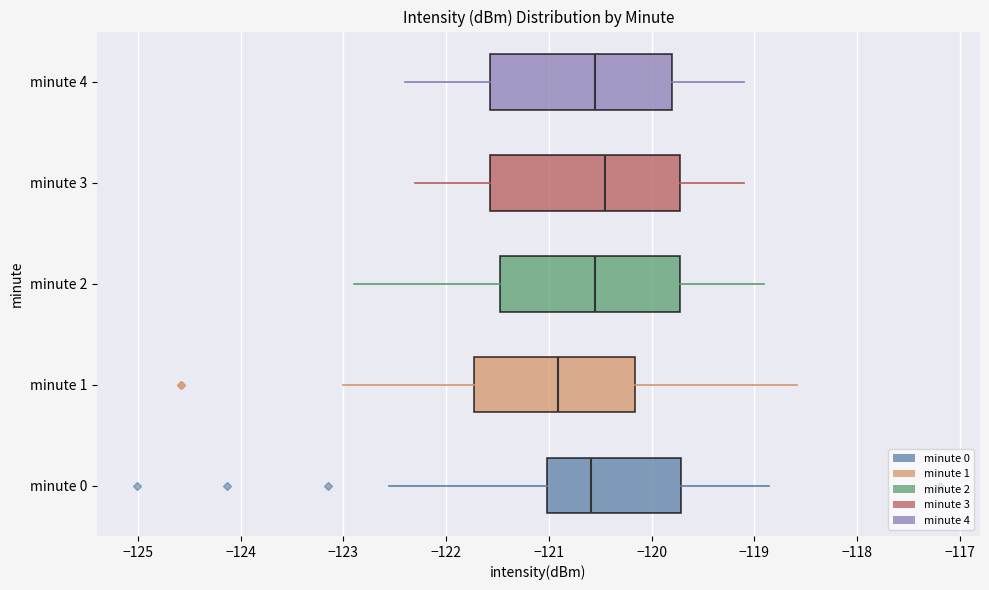

Reading bottom to top, read every box against the x-axis: the position of its median line, the range the box covers, and the ends of its whiskers. The values are not printed on the chart, so give them approximately, as read against the axis.

minute 0: median -120.6, box -121.0 to -119.7, whiskers -122.6 to -118.9
minute 1: median -120.9, box -121.7 to -120.2, whiskers -123.0 to -118.6
minute 2: median -120.5, box -121.5 to -119.7, whiskers -122.9 to -118.9
minute 3: median -120.4, box -121.6 to -119.7, whiskers -122.3 to -119.1
minute 4: median -120.5, box -121.6 to -119.8, whiskers -122.4 to -119.1